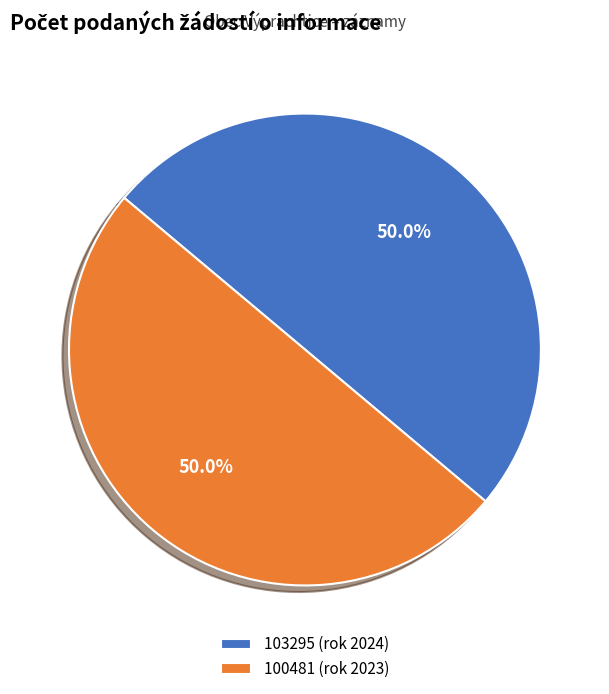

What is the total percentage of 100481 (rok 2023) and 103295 (rok 2024)?

100.0%